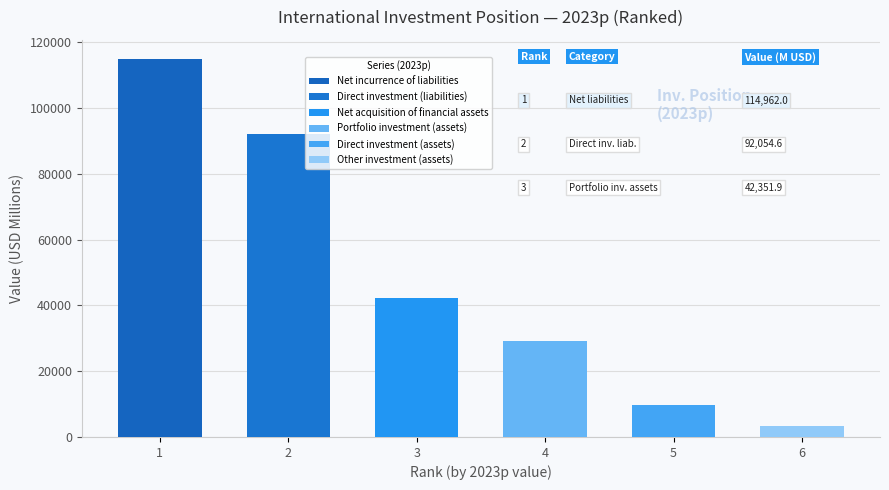

Which series has the largest total across all categories?

Net incurrence of liabilities